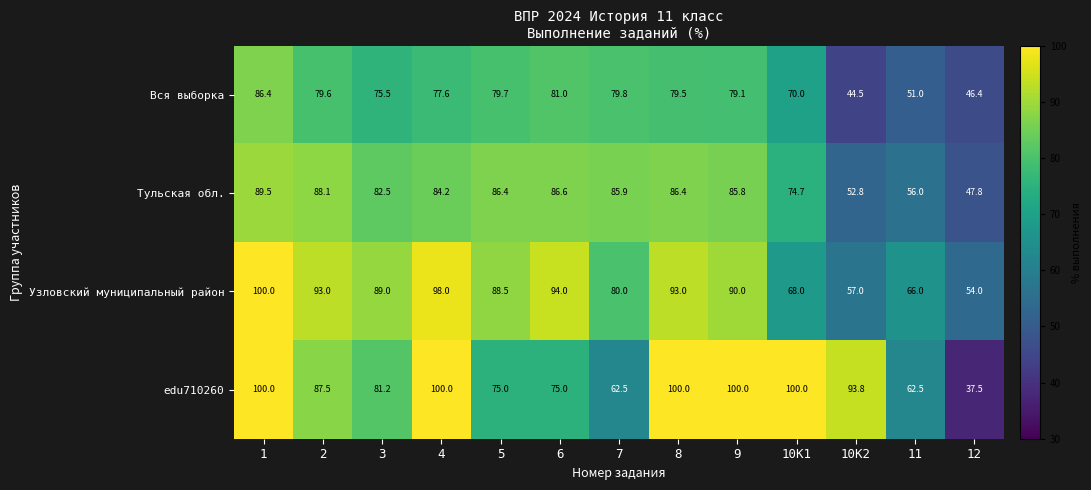

What value does the Тульская обл. series have at 12?

47.8